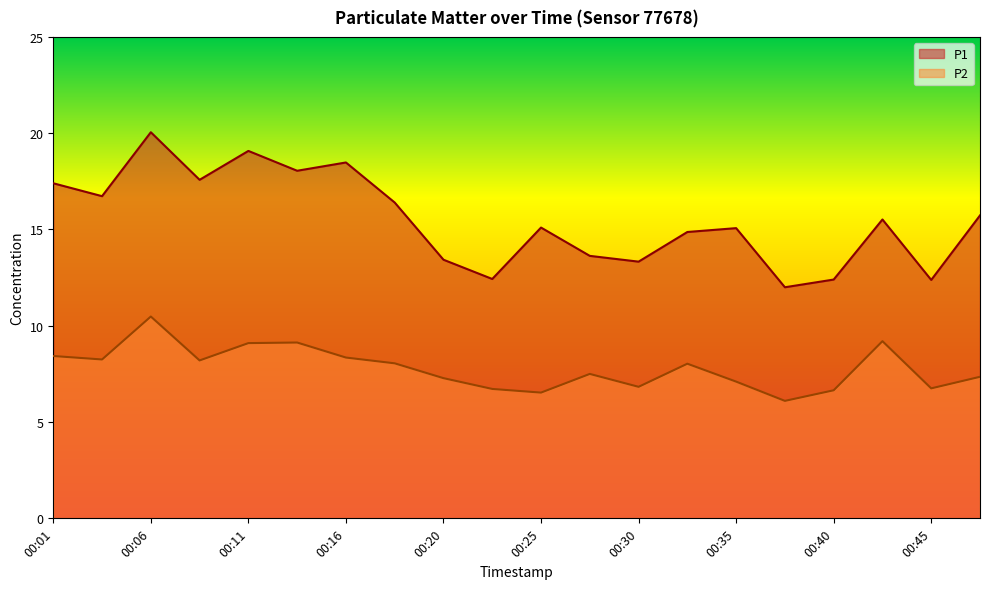

What is the sum of all P1 values?

309.7